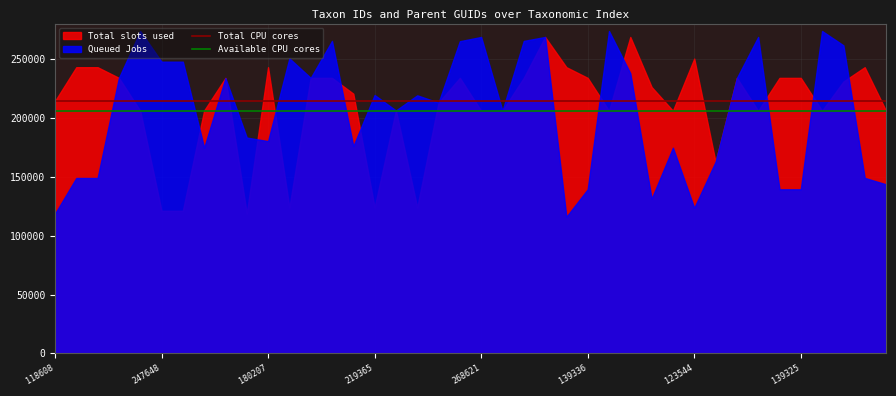

What position from the left is 28?

29